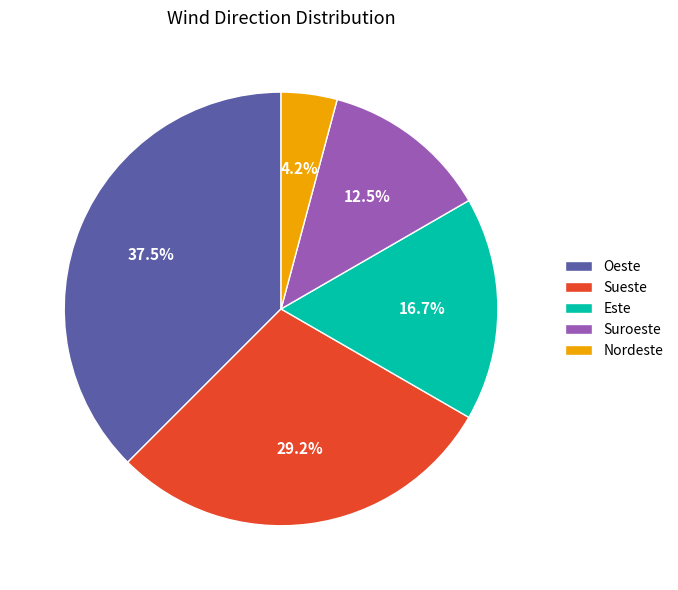

Combined, what portion of the pie is Oeste and Suroeste?

50.0%